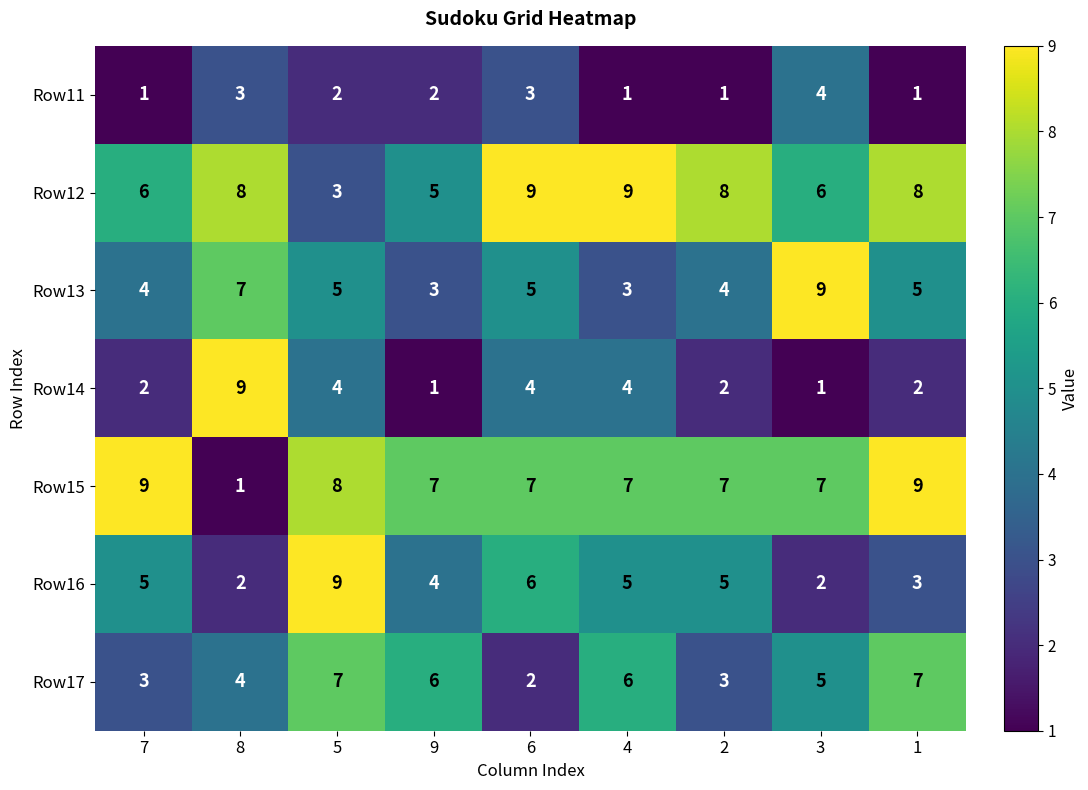

At which category is the sum across all series the highest?

5